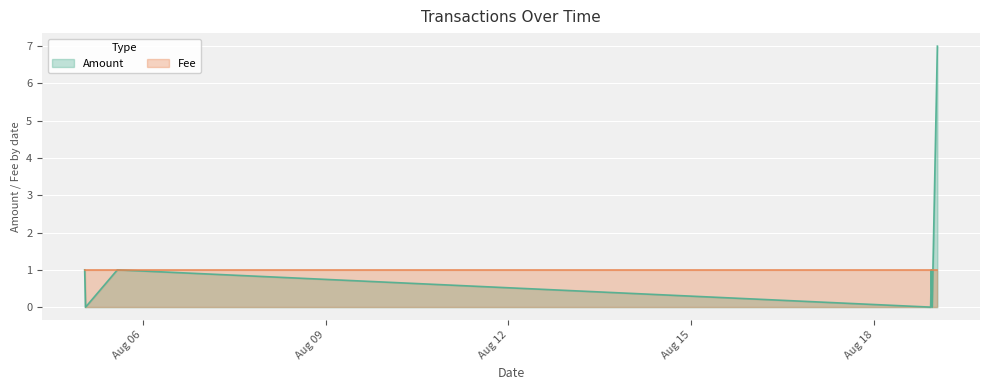

Count the Amount values in the range 0 to 1.

6